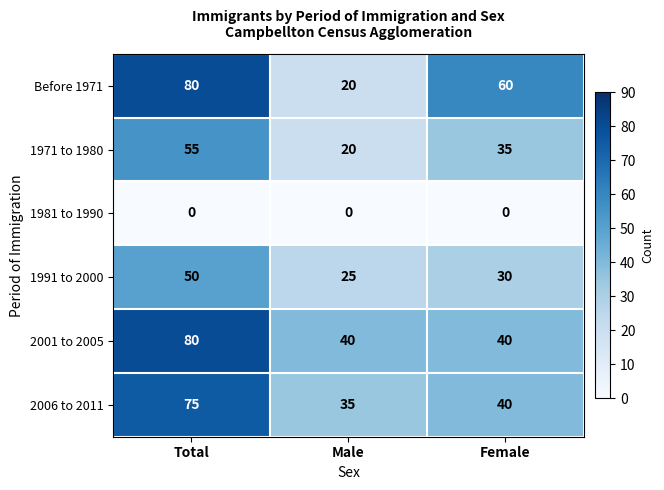

Is it true that 2006 to 2011 equals 23 at Total?

False